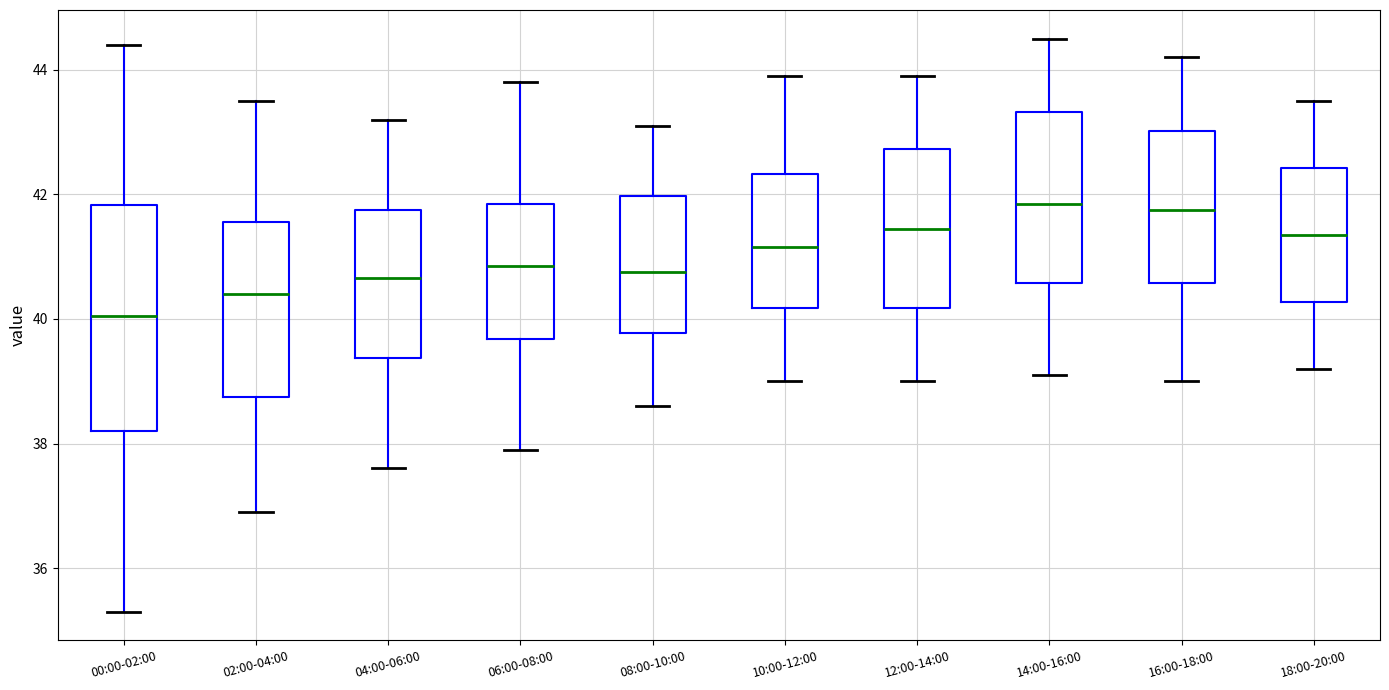

Where does the upper whisker of the box for 08:00-10:00 end on the y-axis? The values are not printed on the chart, so give them approximately, as read against the axis.

43.2